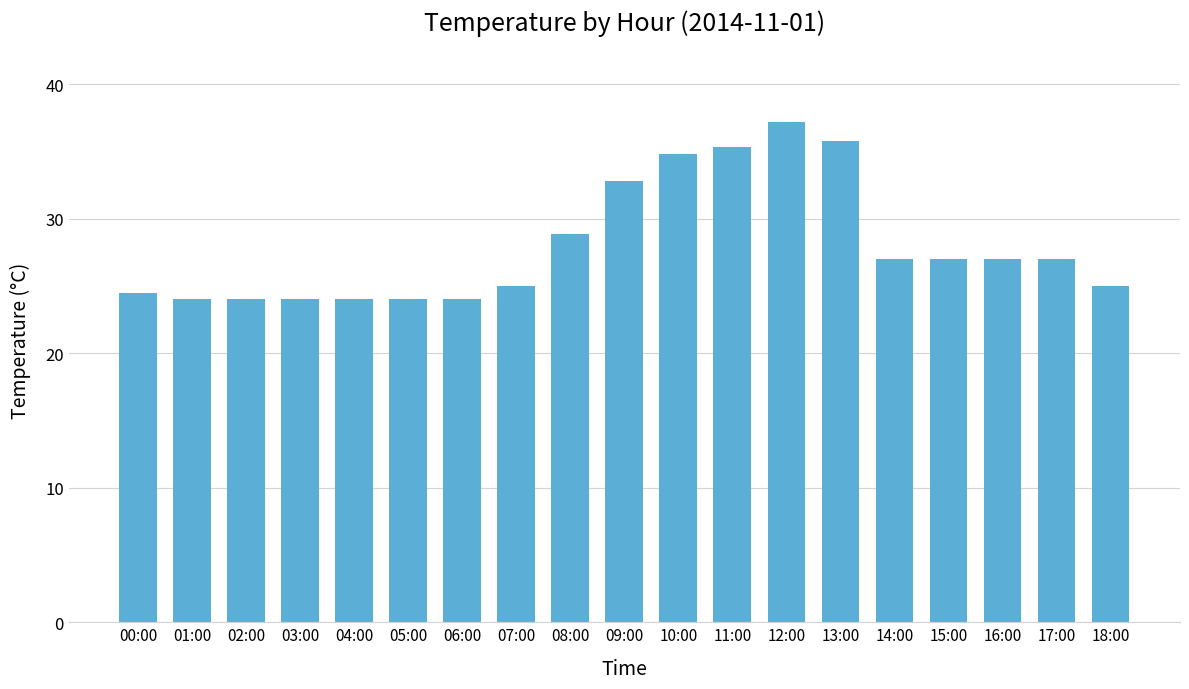

What is the value of the 3rd bar from the left?

24.0